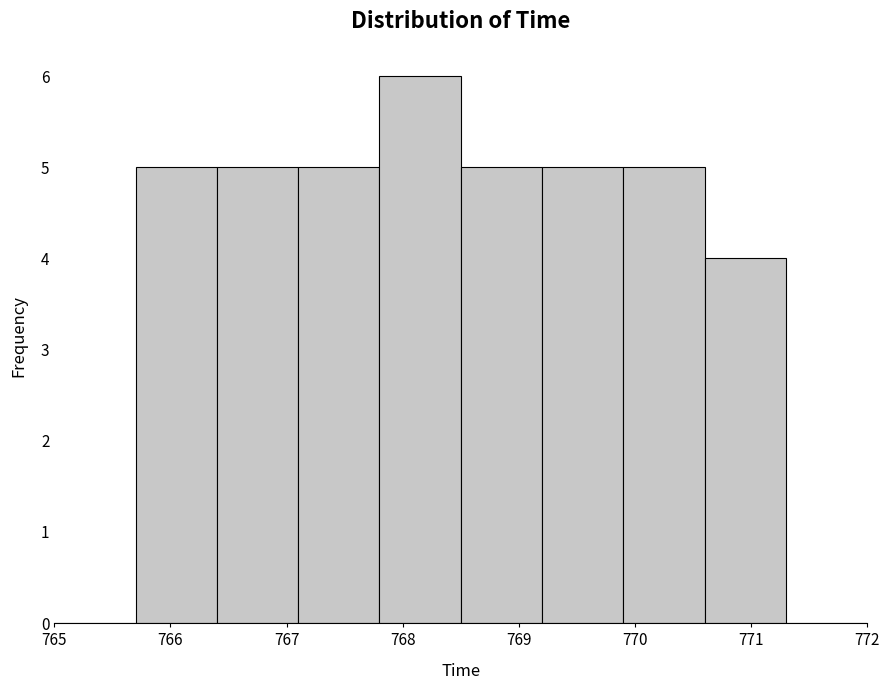

Reading left to right, transcribe this chart: for each bar, give the range it covers on the x-axis and its height. The values are not printed on the chart, so give them approximately, as read against the axis.

765.0 to 765.7: 0
765.7 to 766.4: 5
766.4 to 767.1: 5
767.1 to 767.8: 5
767.8 to 768.5: 6
768.5 to 769.2: 5
769.2 to 769.9: 5
769.9 to 770.6: 5
770.6 to 771.3: 4
771.3 to 772.0: 0